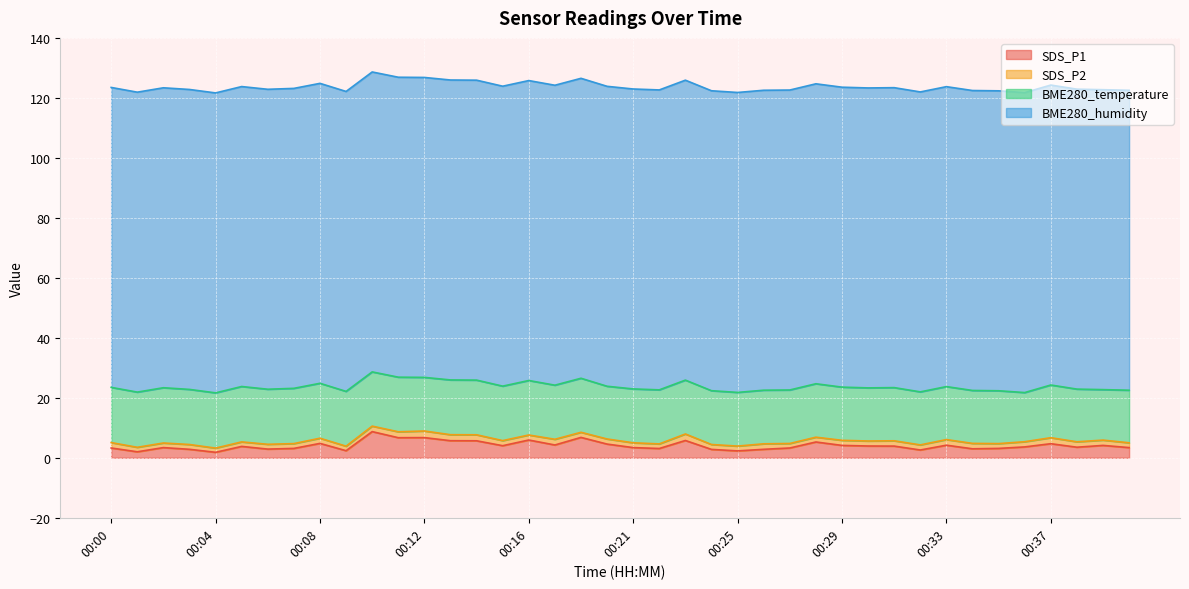

What is the approximate value of SDS_P2 at 00:24?

1.6